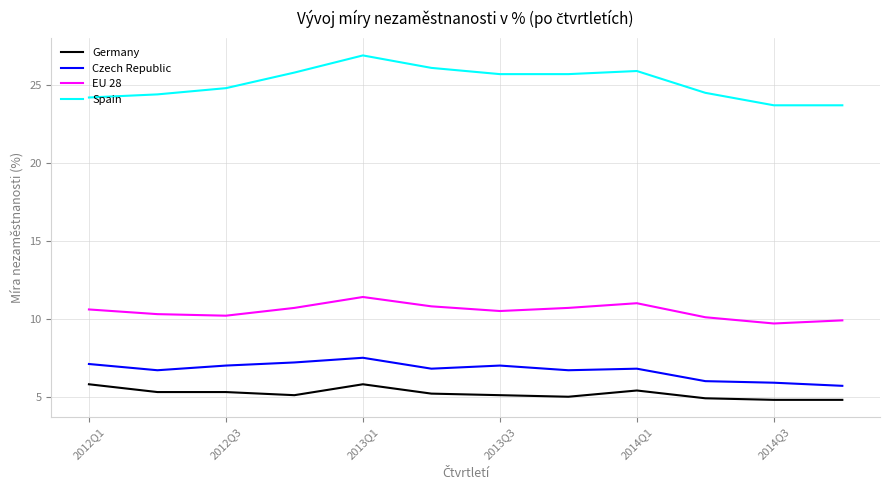

What is the greatest value displayed?

26.9